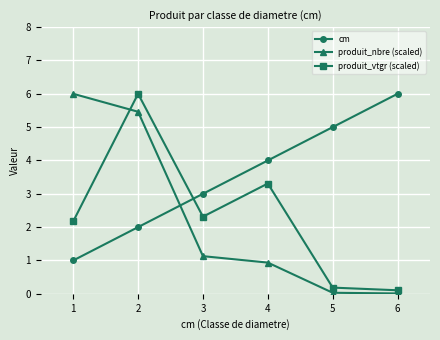

Between 2 and 6, which series saw the biggest shift?

produit_vtgr (scaled)